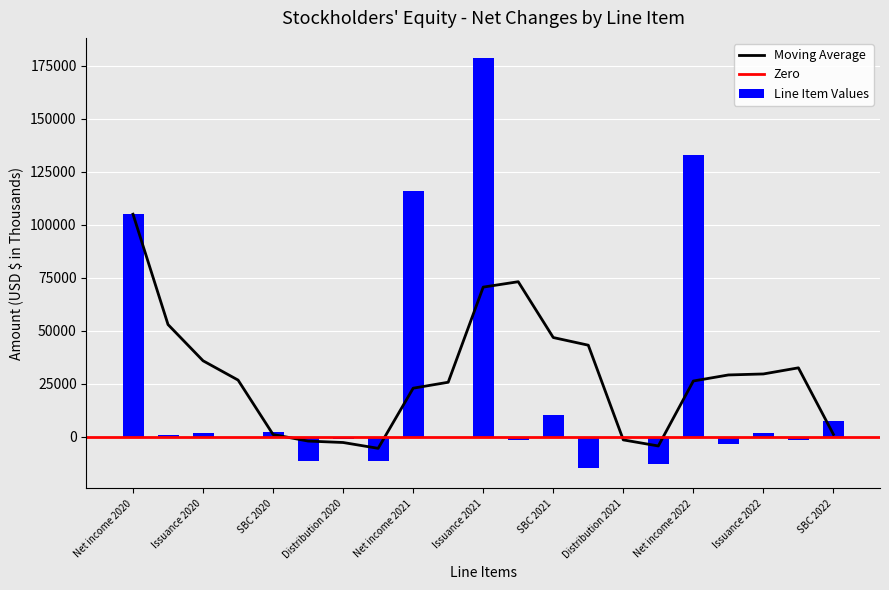

Is it true that the value at Dec. 31, 2019 is 328330?

False